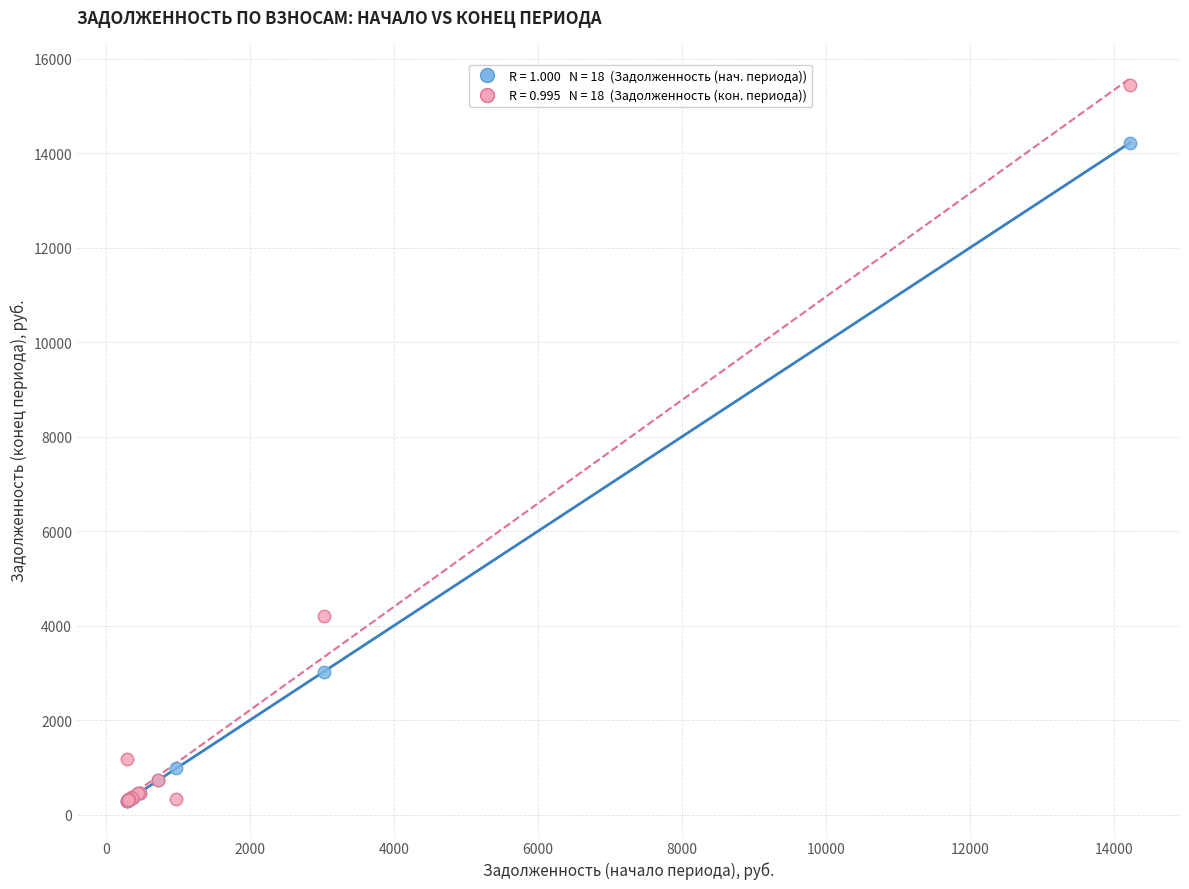

Across all series, what Y value is closest to 7873?

4203.9